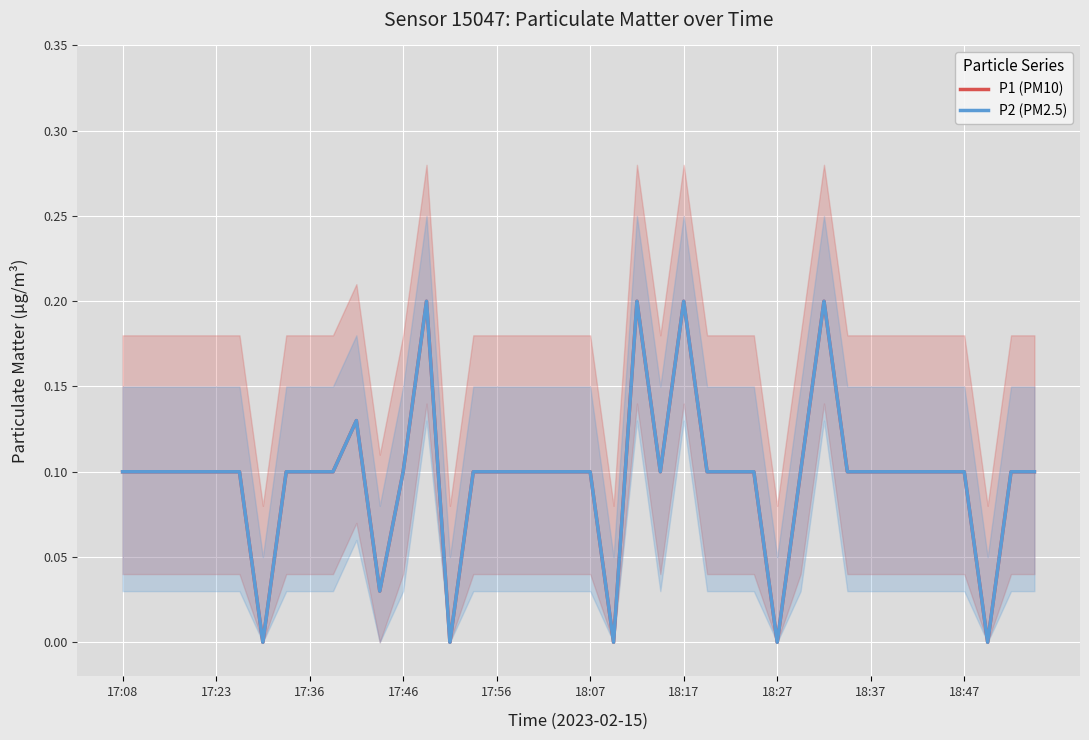

How many series are shown in this chart?

2